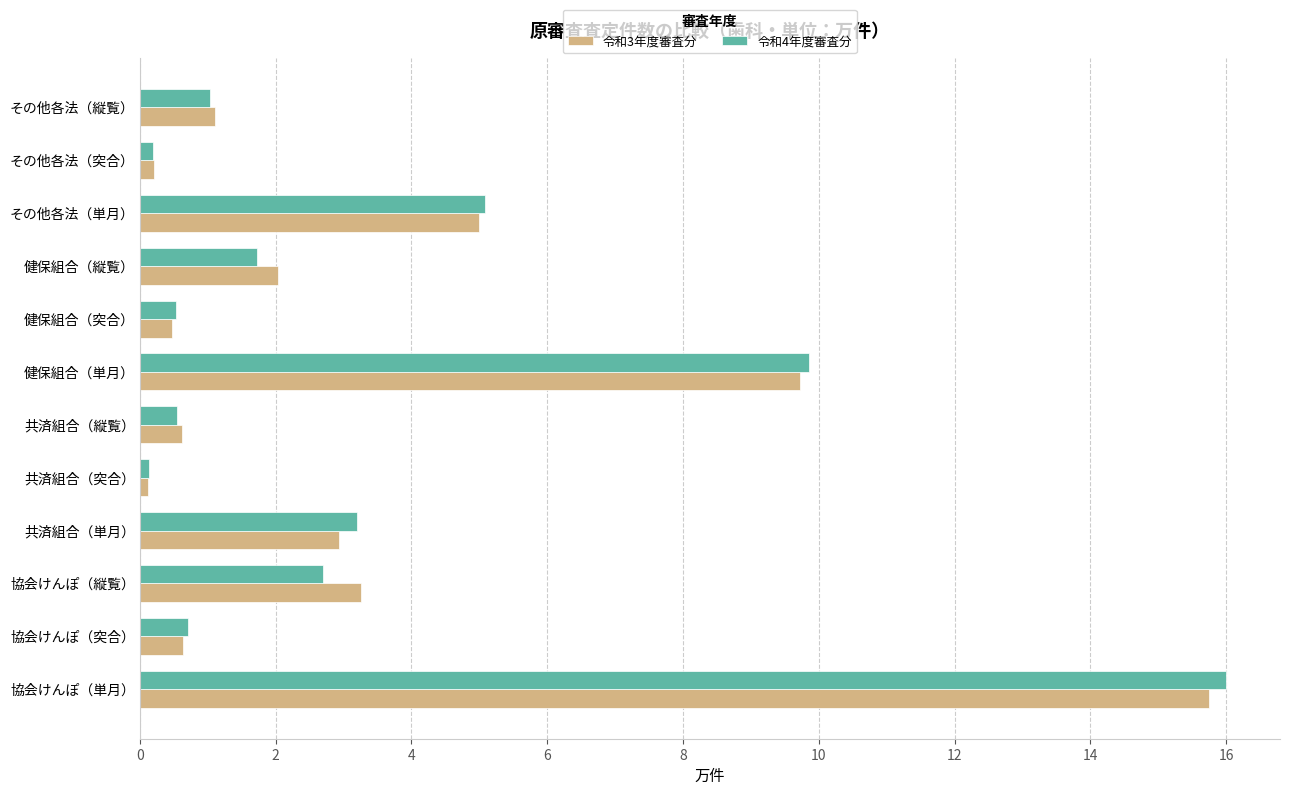

What is the sum of all 令和3年度審査分 values?

41.9